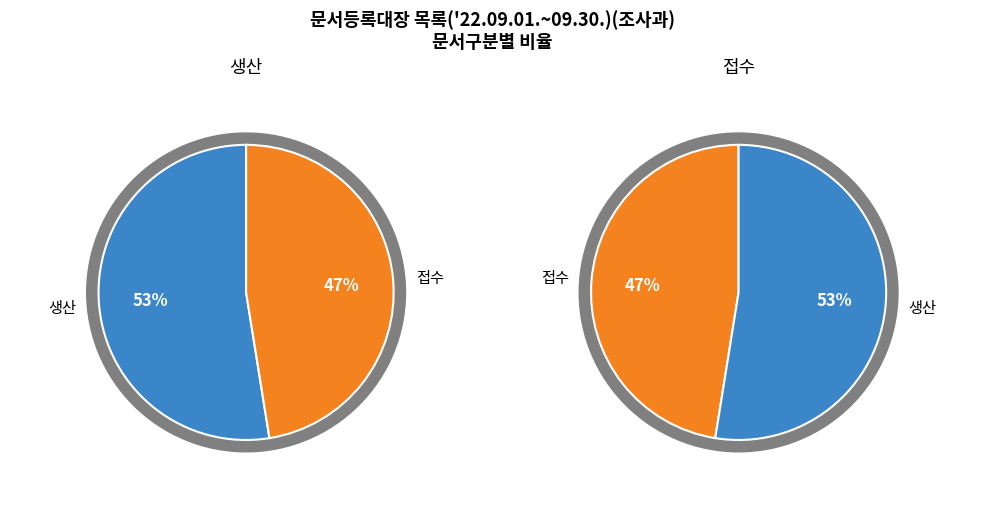

Does 생산 account for over 50% of the chart?

Yes